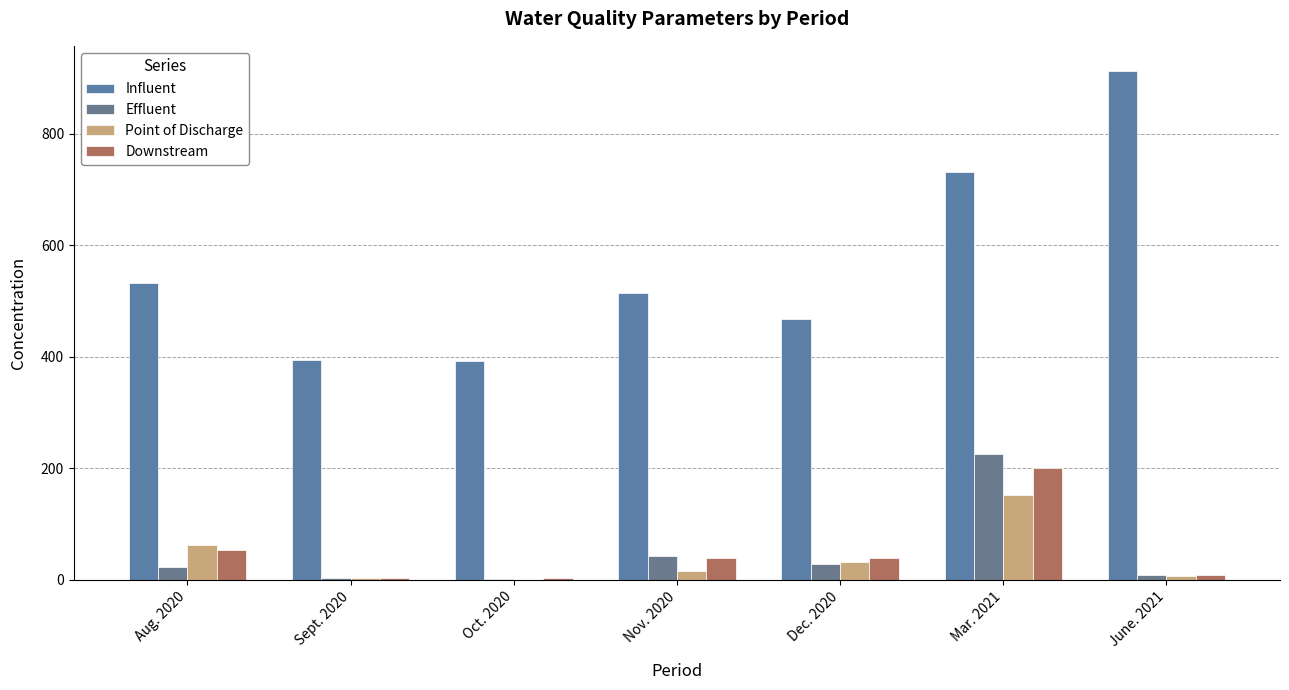

The value of Effluent at Sept. 2020 is 4.0. True or false?

True